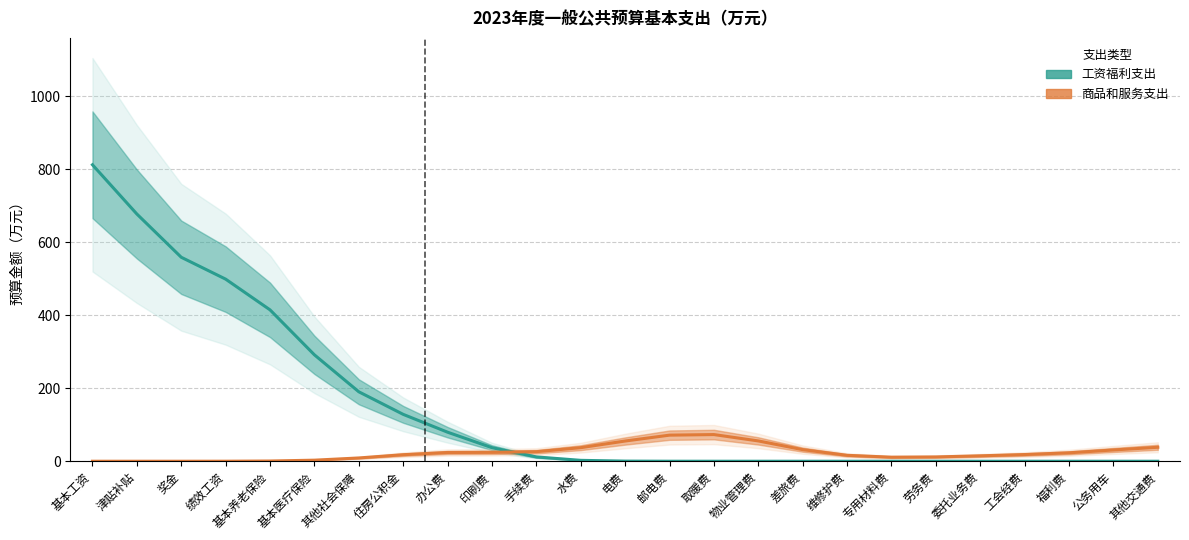

At which category does 商品和服务支出 reach its first local peak?

取暖费